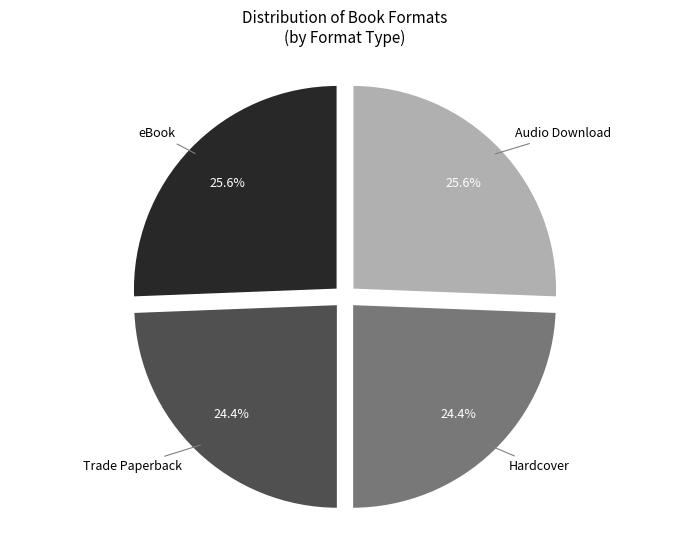

Does any single category account for the majority?

No